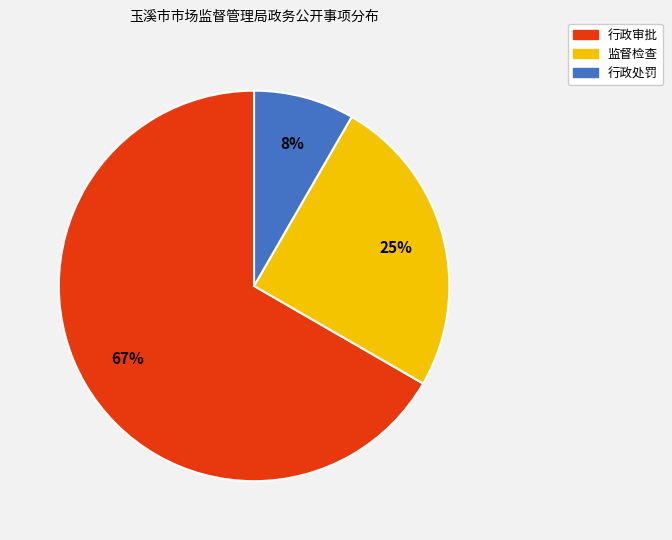

Combined, do 行政审批 and 监督检查 account for over 50%?

Yes